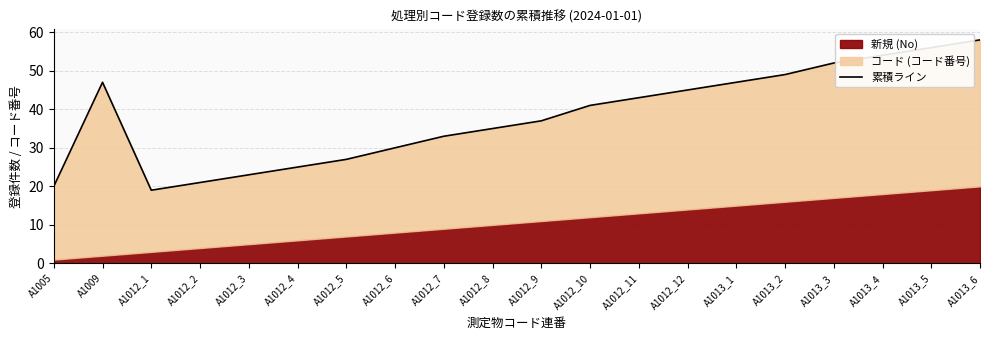

Where is the first local minimum?

A1012_1